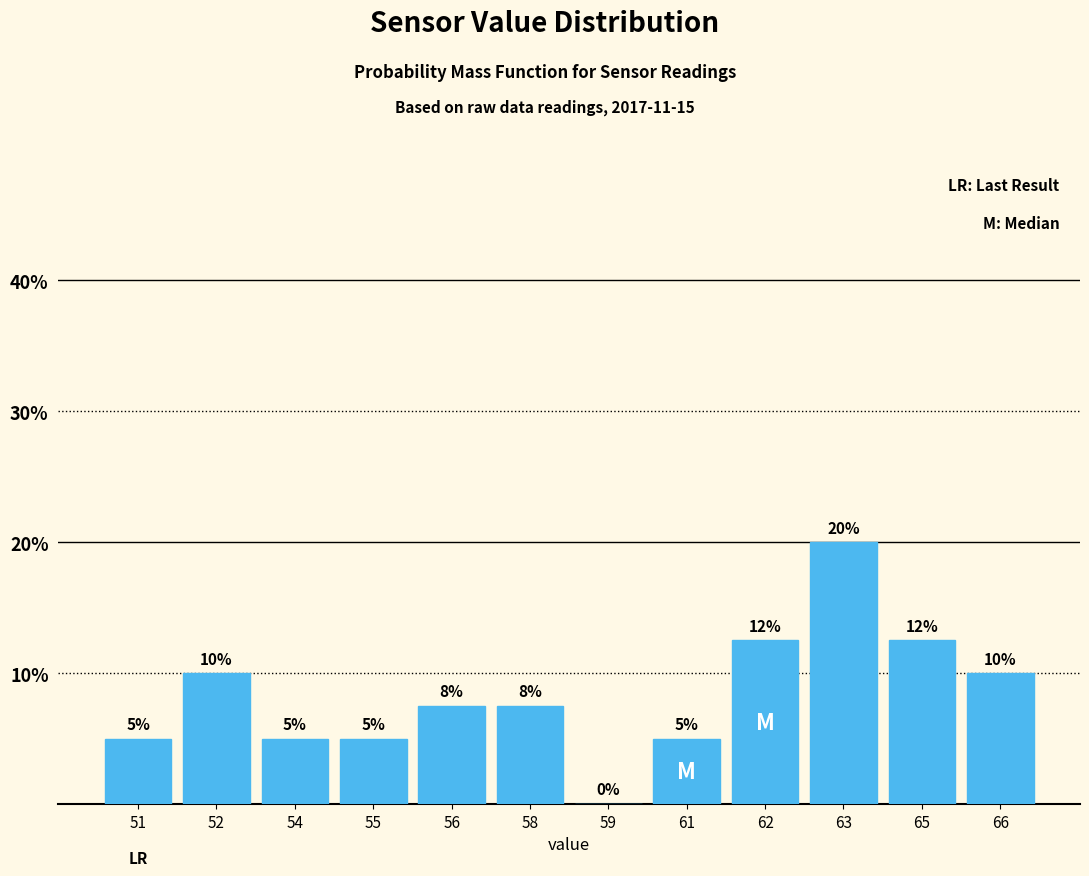

What is the change in value from 51 to 66?

+5.0